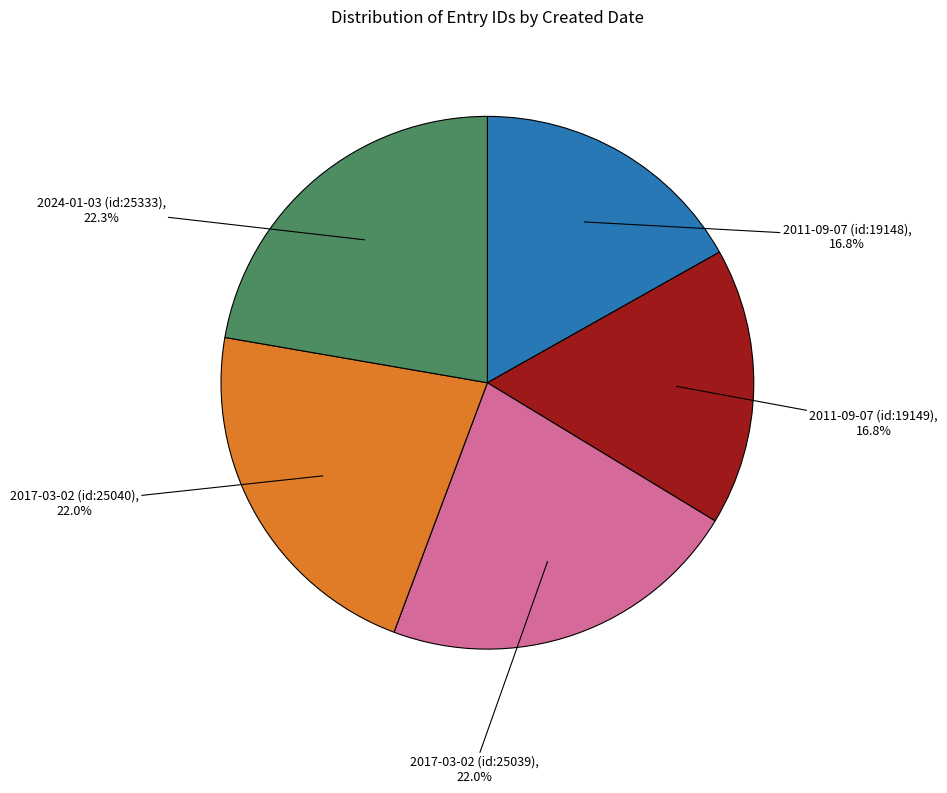

The 2017-03-02 (id:25039) slice represents 22% of the pie. True or false?

True